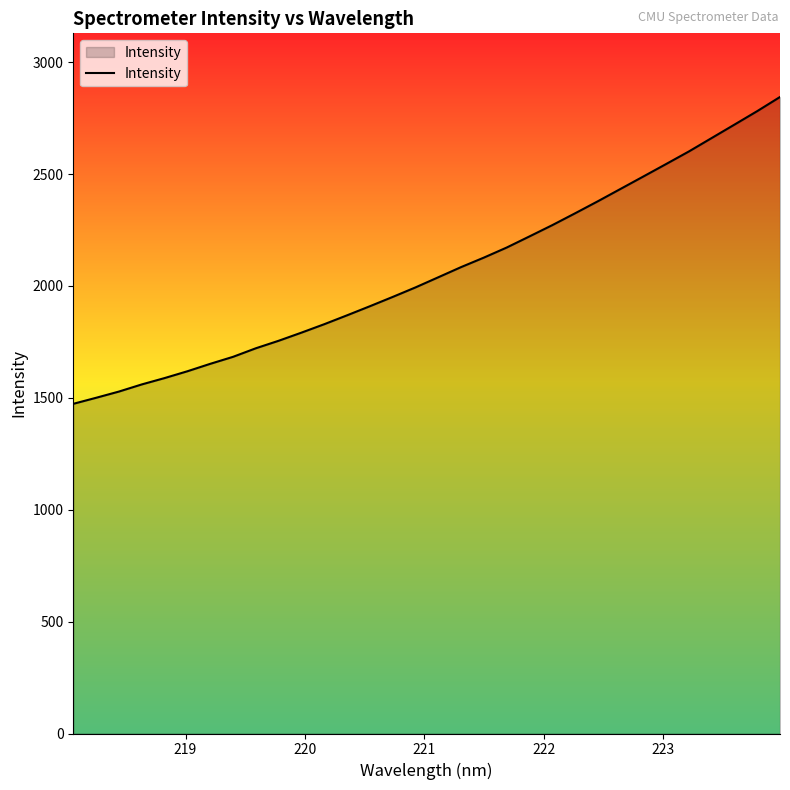

What is the maximum value shown in the chart?

2844.2